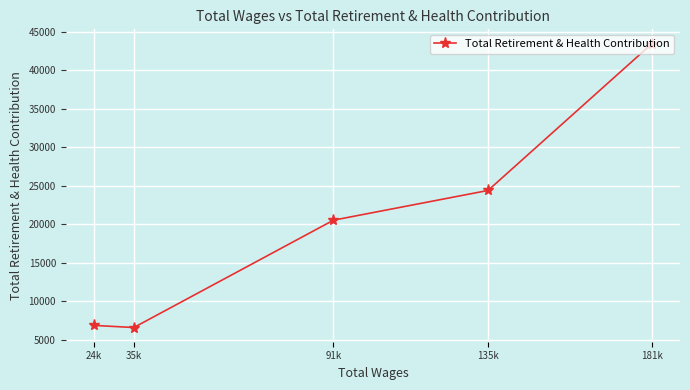

At which category does the data reach its first local valley?

35k